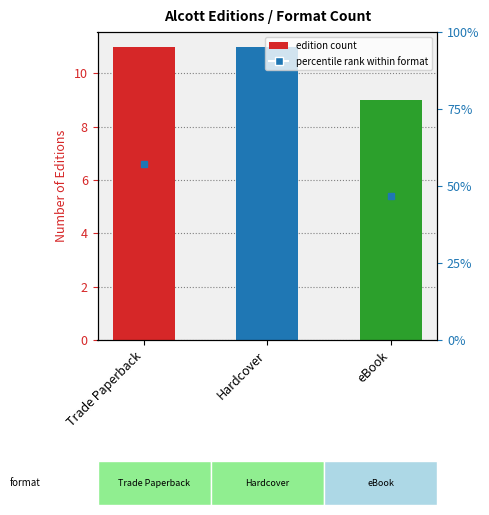

List the labels in order of value, smallest first.

eBook, Trade Paperback, Hardcover